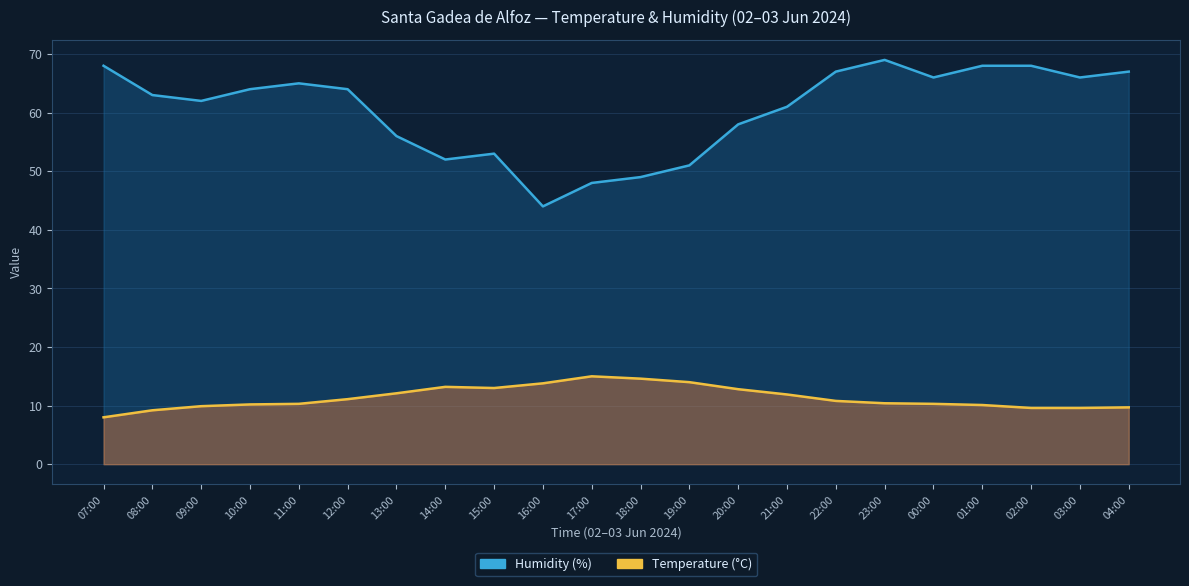

True or false: Temperature (°C) and Humidity (%) intersect in this chart.

False